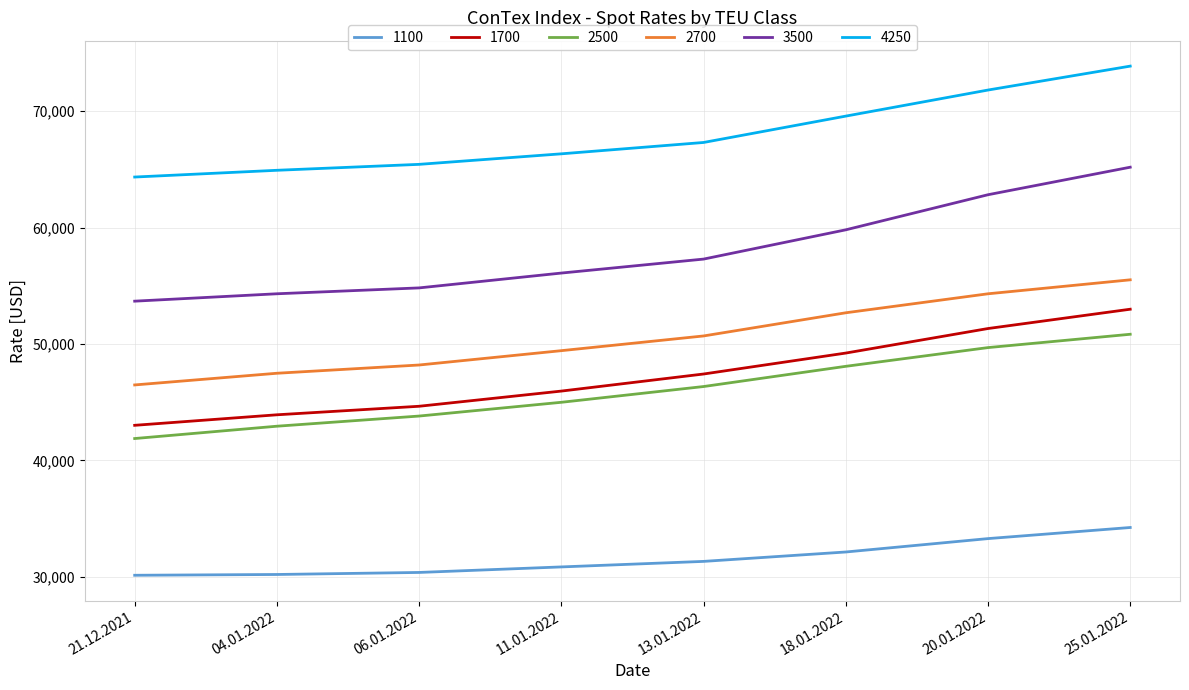

What is the minimum value for 1100?

30129